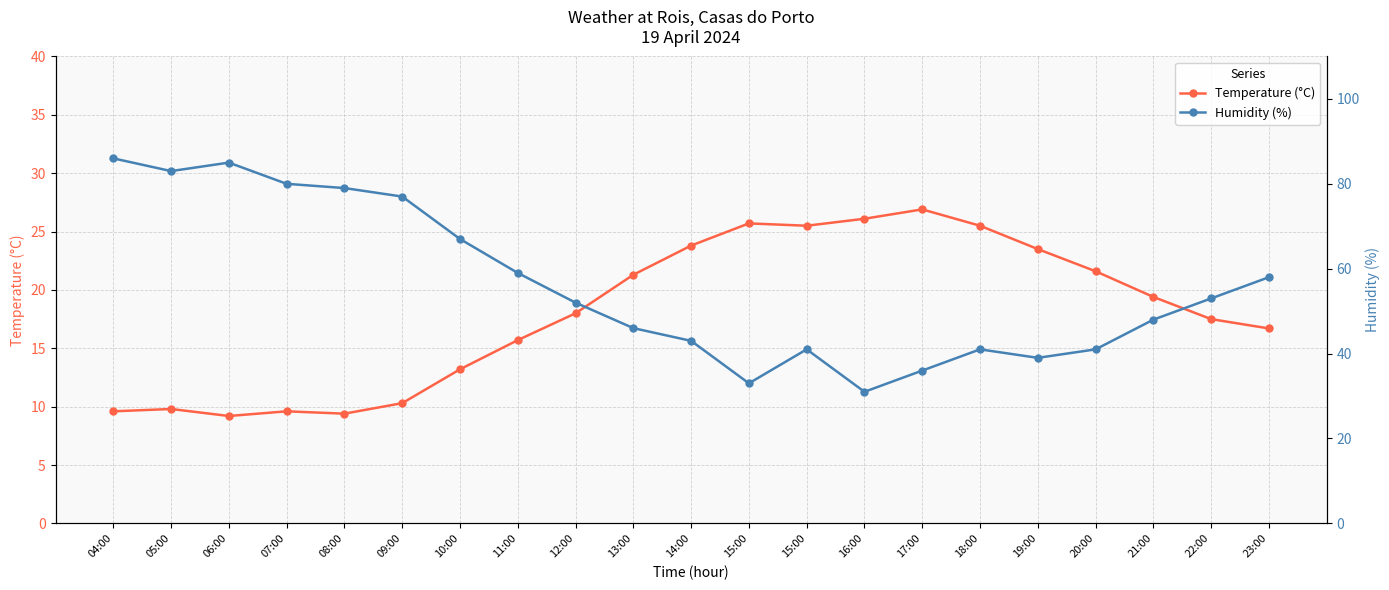

What is the value of the Temperature (°C) point at the 21st from the left?

16.7